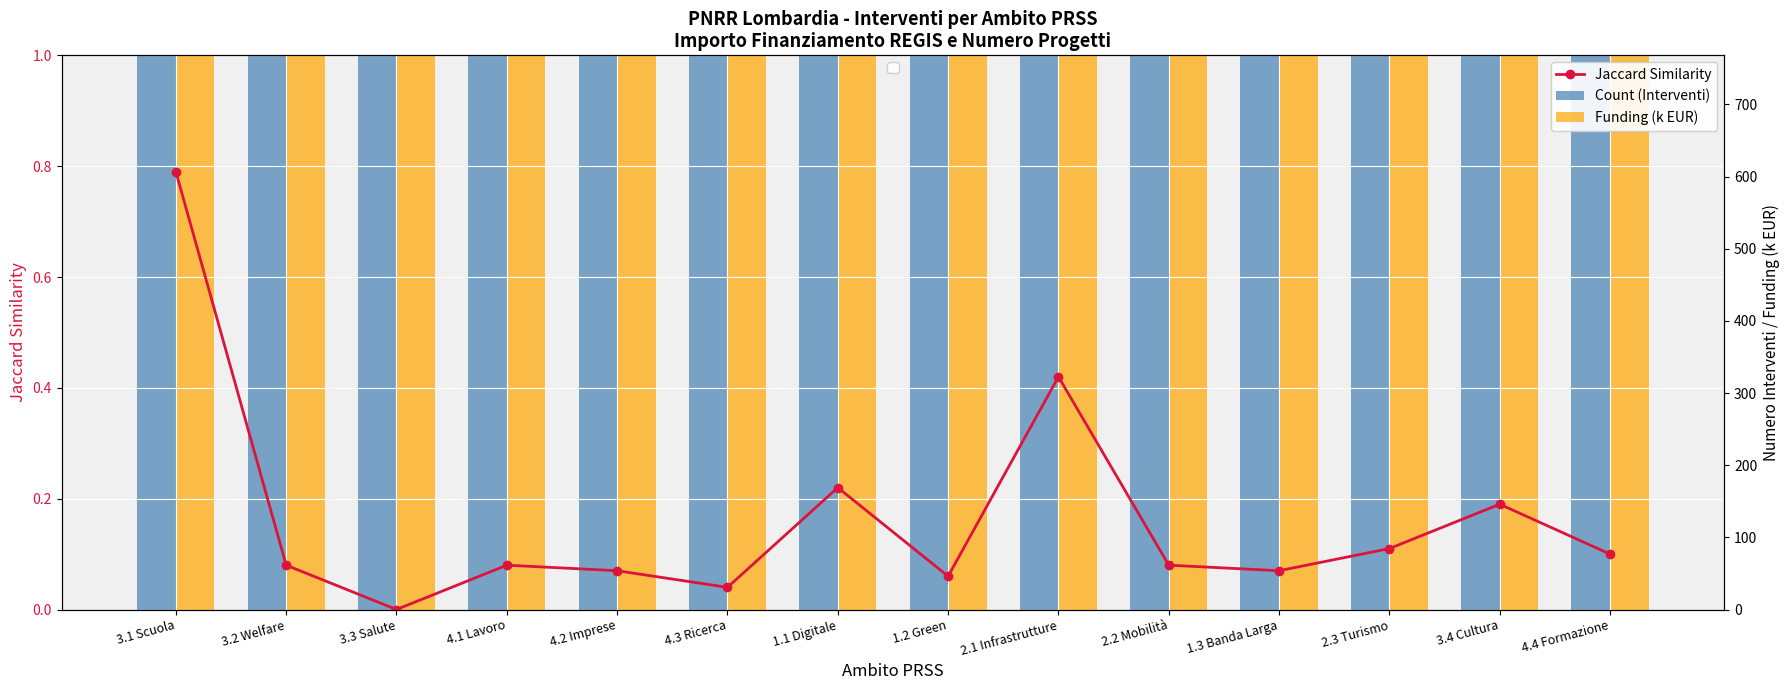

Rank the series at 3.2 Welfare from highest to lowest value.

Funding (k EUR), Count (Interventi), Jaccard Similarity